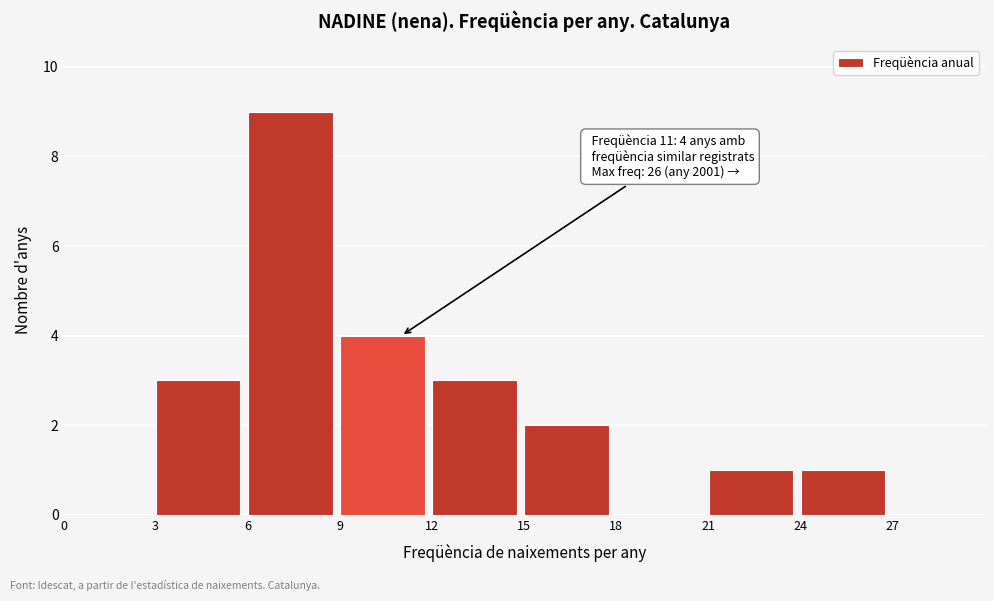

Over which range of the x-axis is the bar tallest?

6 to 9